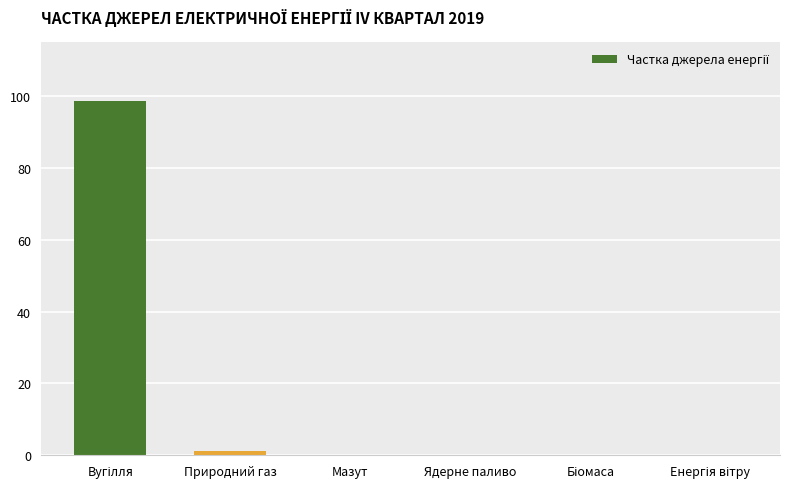

What is the maximum value shown in the chart?

98.5